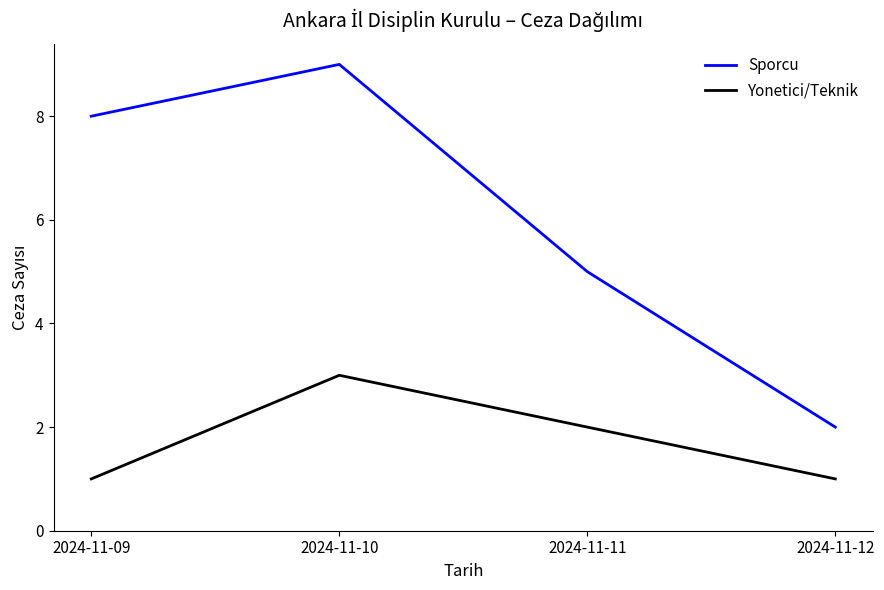

True or false: Sporcu has more than 1 interior local peaks.

False